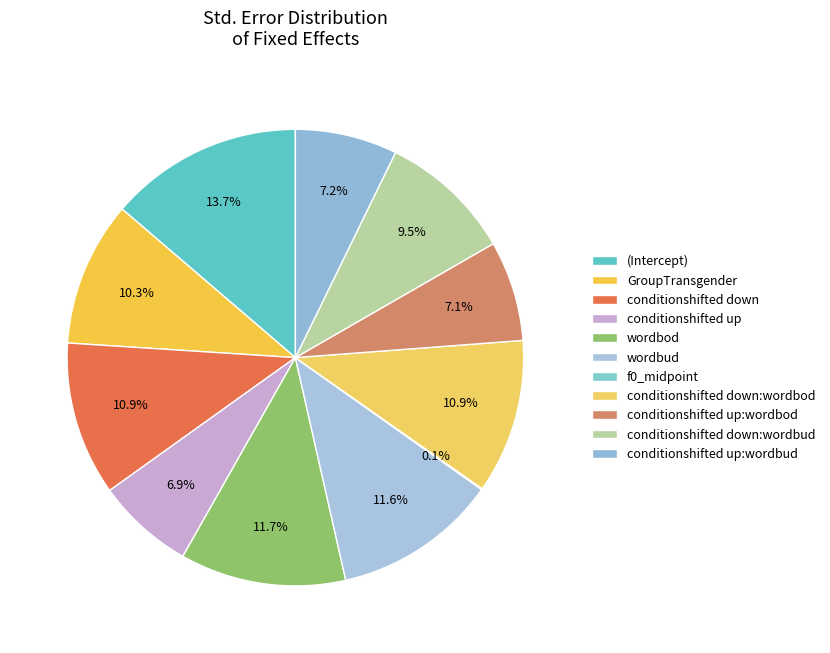

To the nearest percent, what is the average slice percentage?

9%